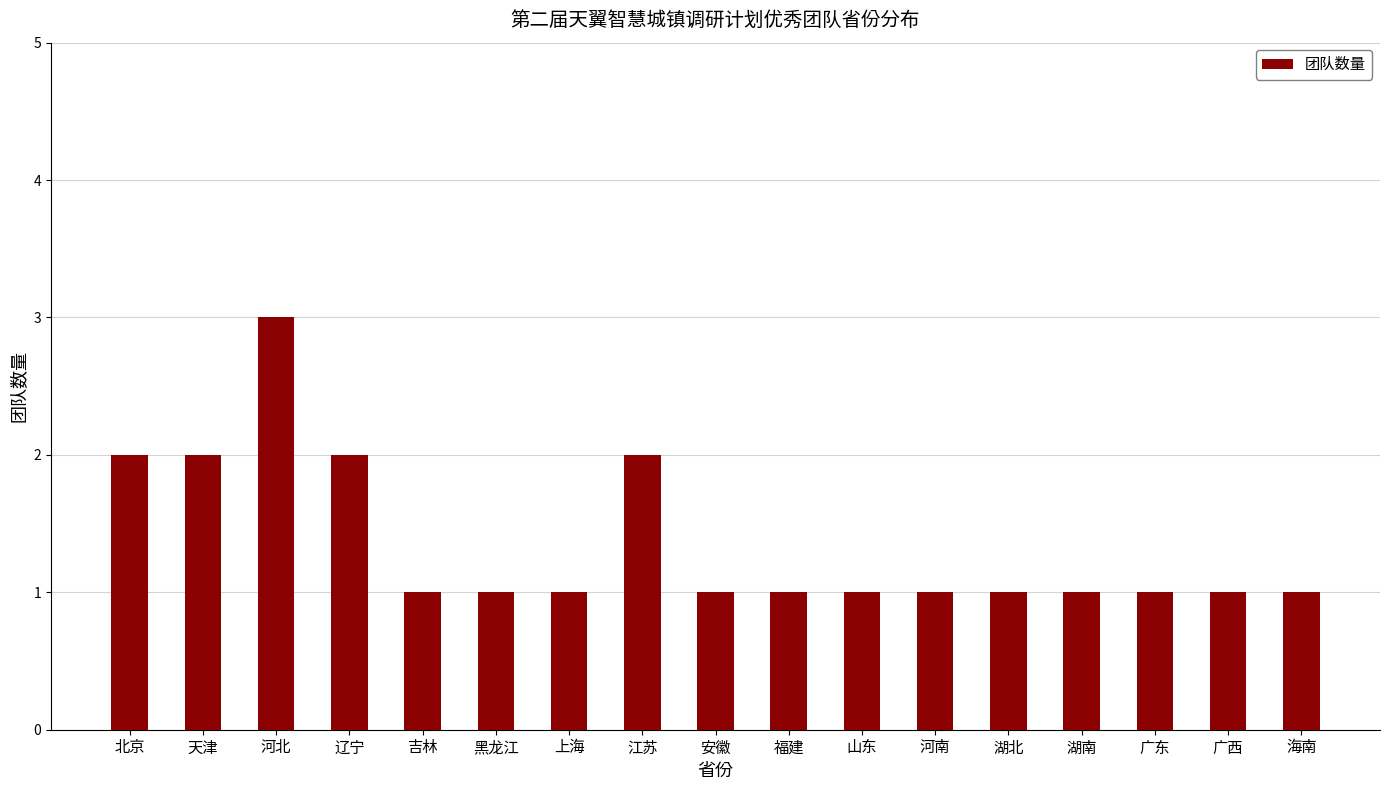

Are the bars horizontal?

No